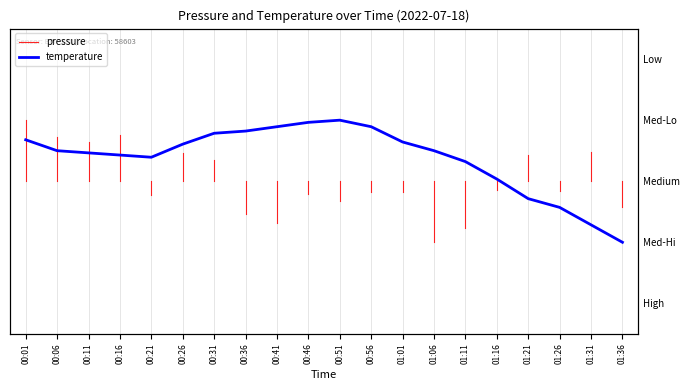

Rank the categories by value from lowest to highest.

01:36, 01:31, 01:26, 01:21, 01:16, 01:11, 00:21, 00:16, 00:11, 00:06, 01:06, 00:26, 01:01, 00:01, 00:31, 00:36, 00:41, 00:56, 00:46, 00:51